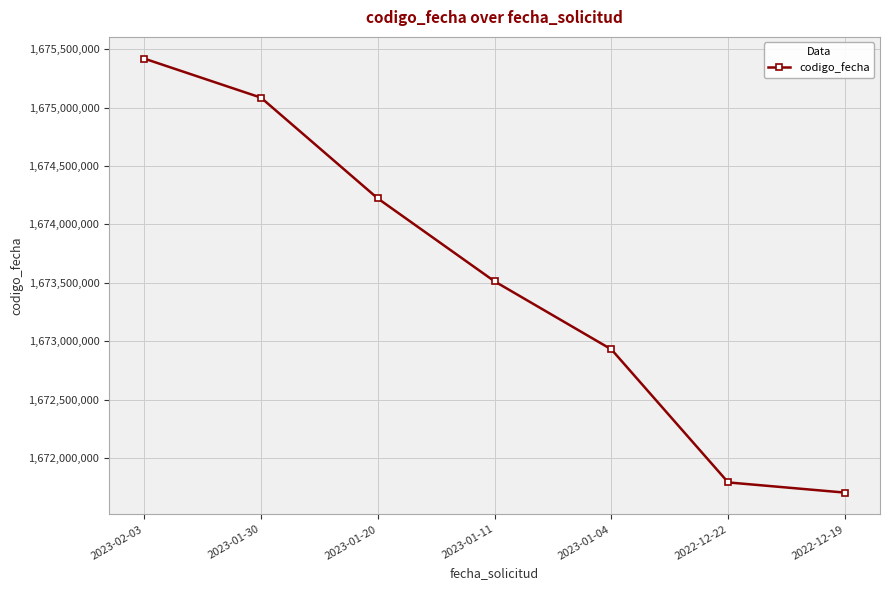

True or false: there are more than 1 points higher than both neighbors.

False